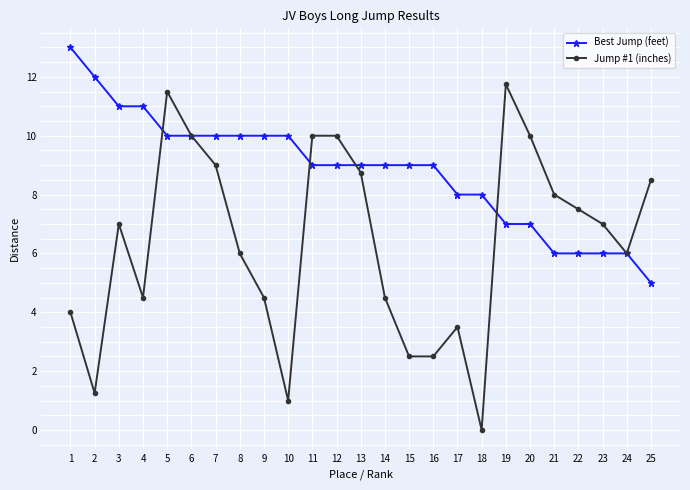

What is the total value across all series at 11?

19.0